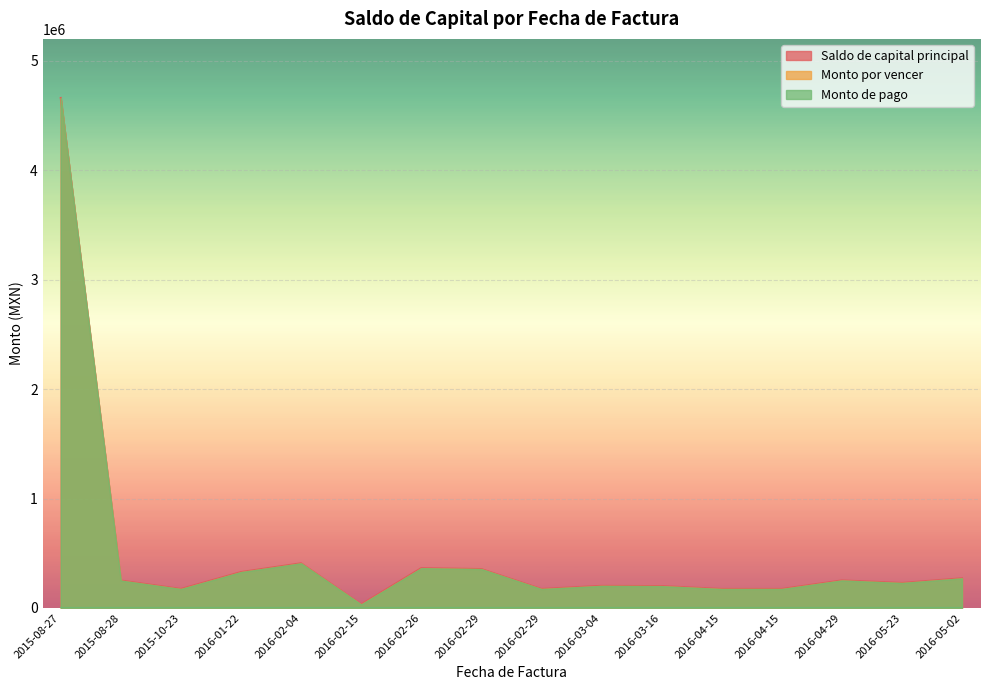

True or false: Saldo de capital principal and Monto de pago intersect in this chart.

False